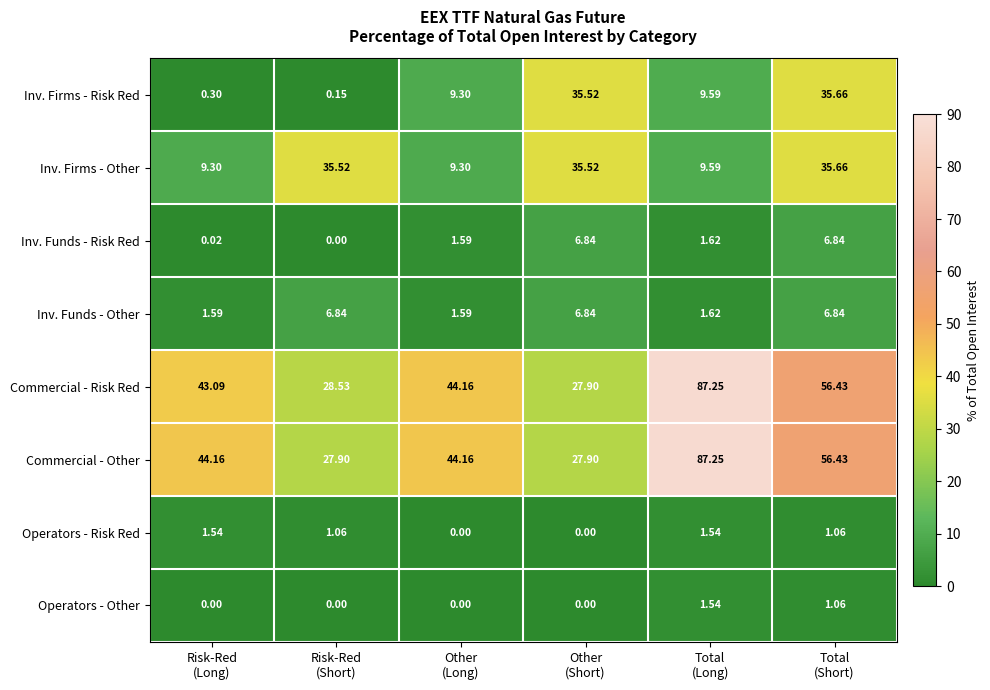

What is the total value across all series at Other
(Short)?

140.5